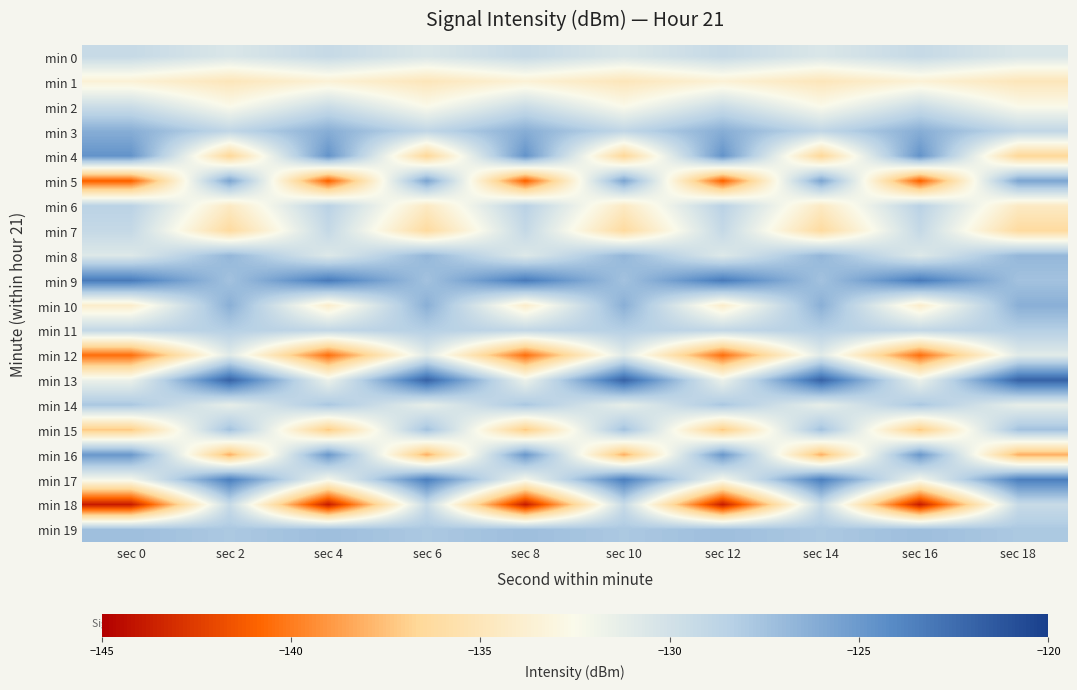

Which series has the largest range (max minus min)?

min 5